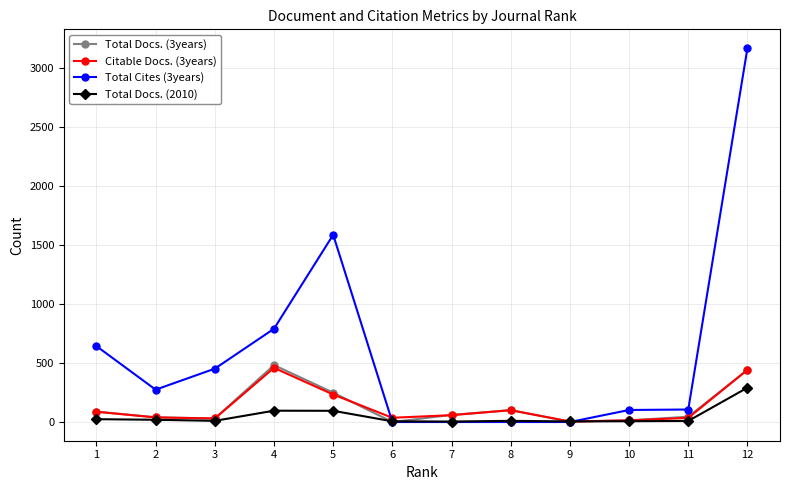

Which series has the widest spread of values?

Total Cites (3years)